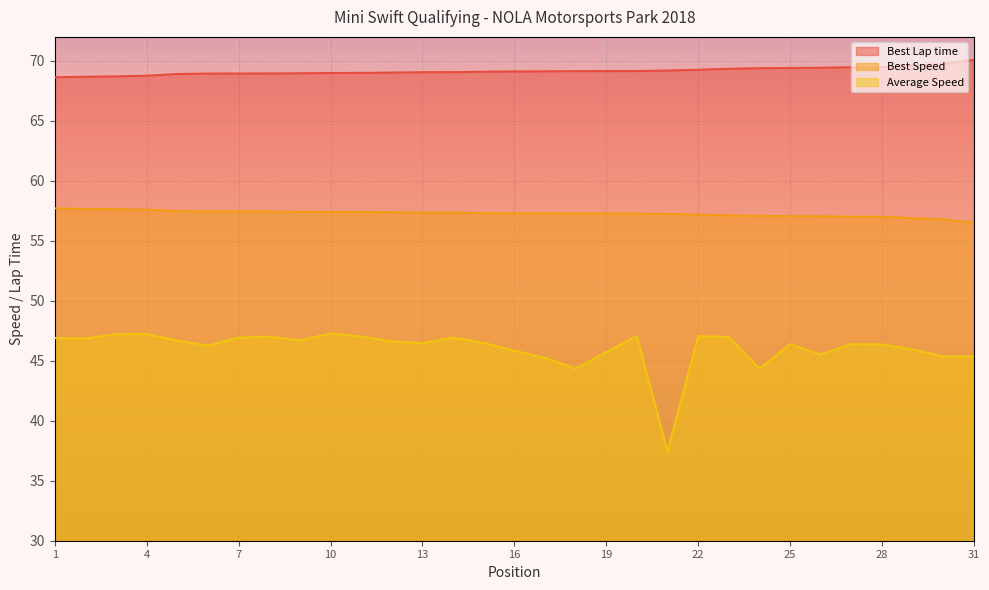

What is the total value across all series at 5?

173.1